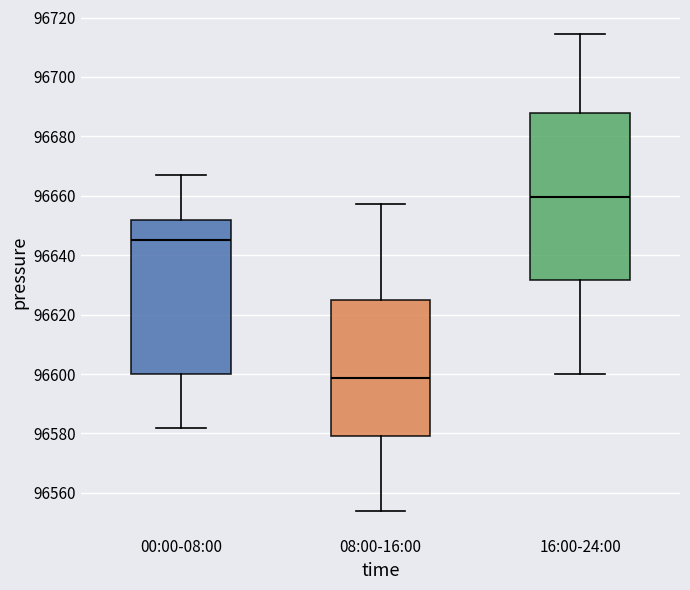

Which box is the tallest, from its lower edge to its upper edge?

16:00-24:00